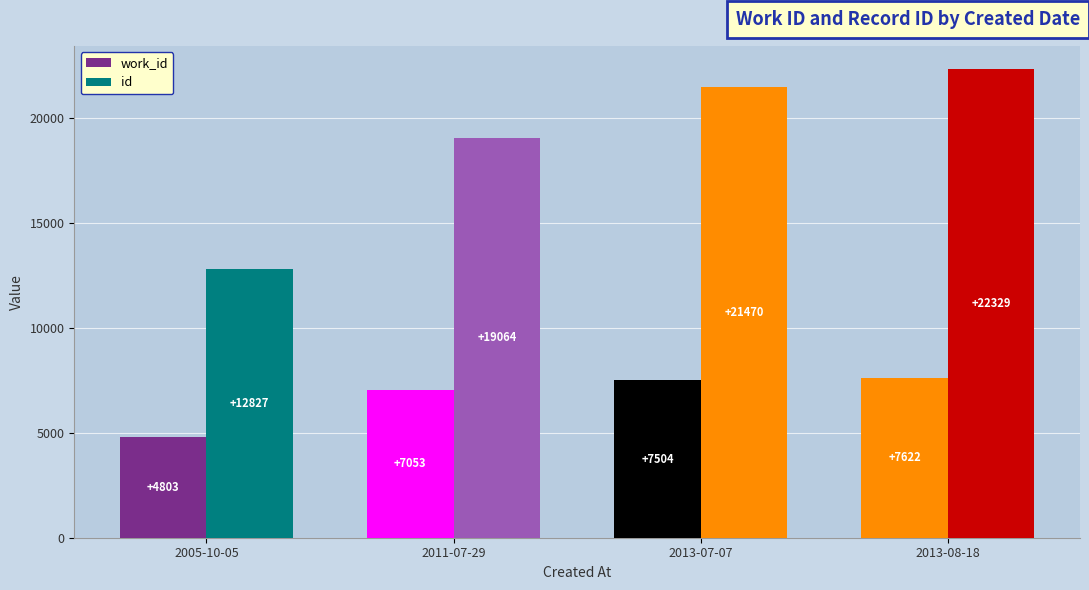

Where is work_id nearest to the value 6212?

2011-07-29